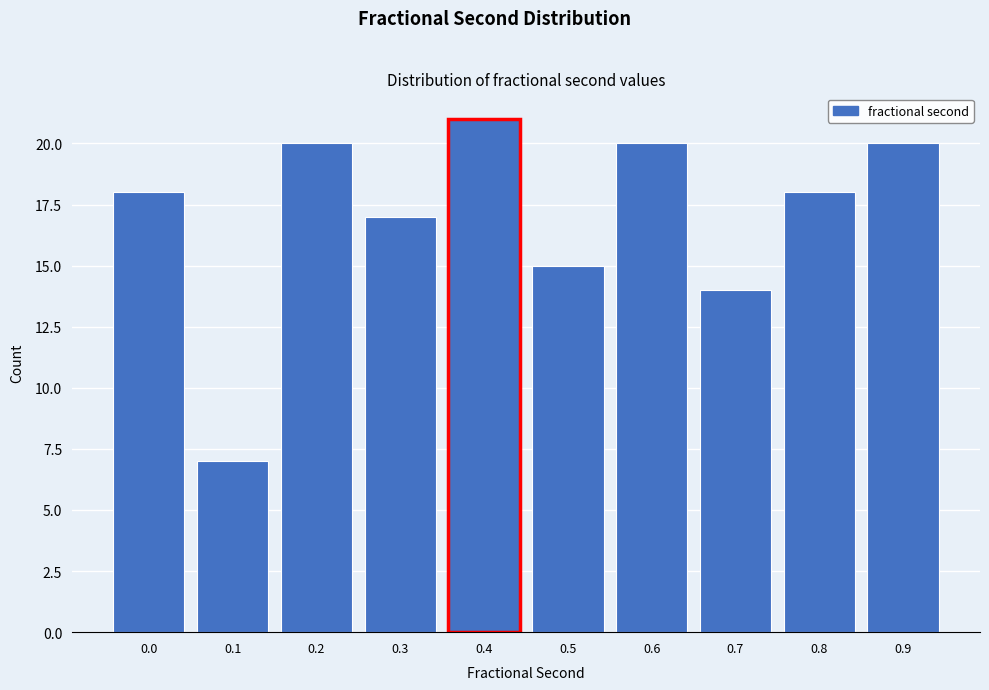

Reading left to right, list all the values displayed in this chart.

0.0=18	0.1=7	0.2=20	0.3=17	0.4=21	0.5=15	0.6=20	0.7=14	0.8=18	0.9=20